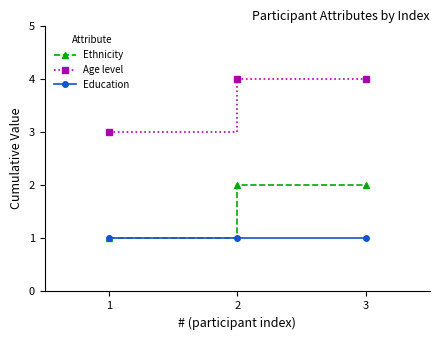

What value does the Age level series have at 1?

3